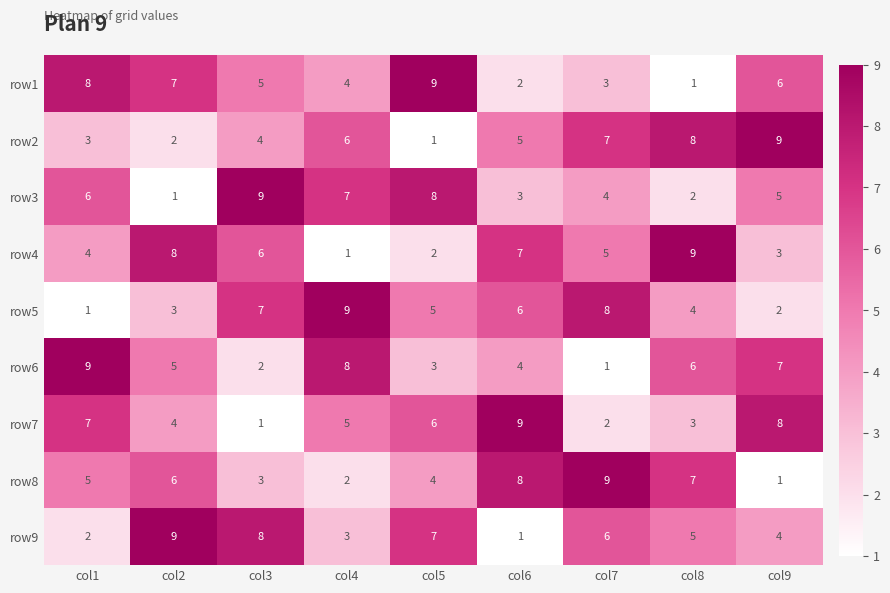

How many data points does each series have?

9